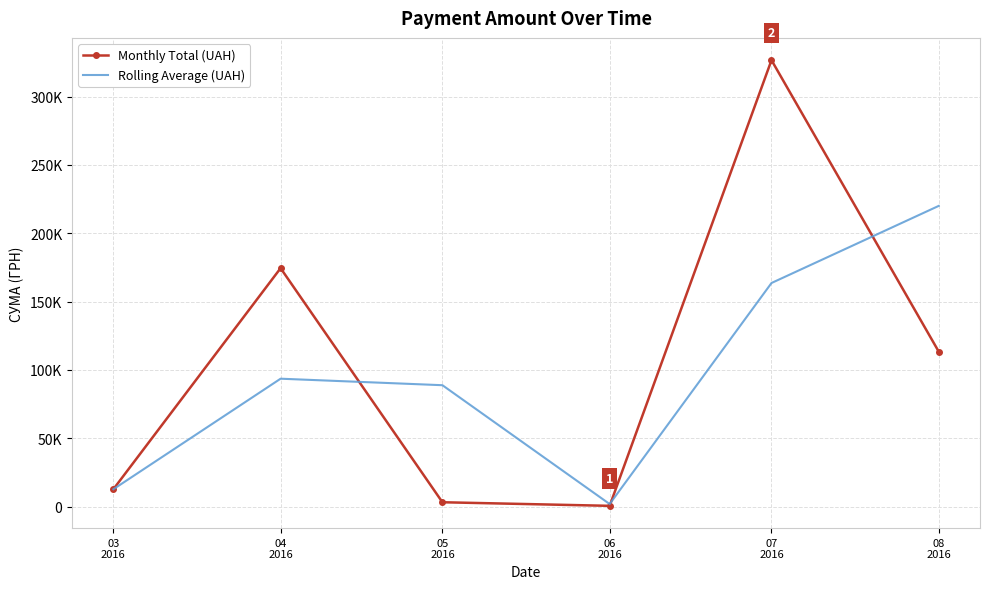

What are all the series names shown in the legend?

Monthly Total (UAH), Rolling Average (UAH)